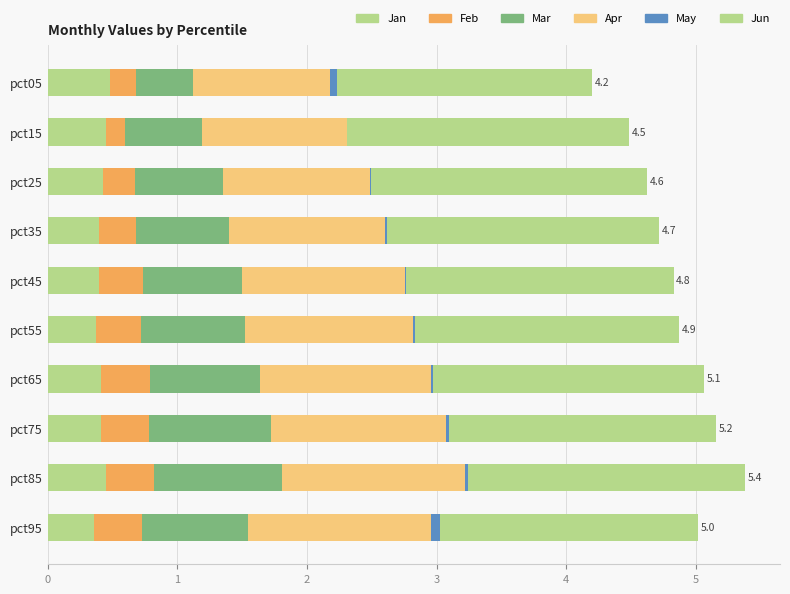

How many bars are there in total?

60